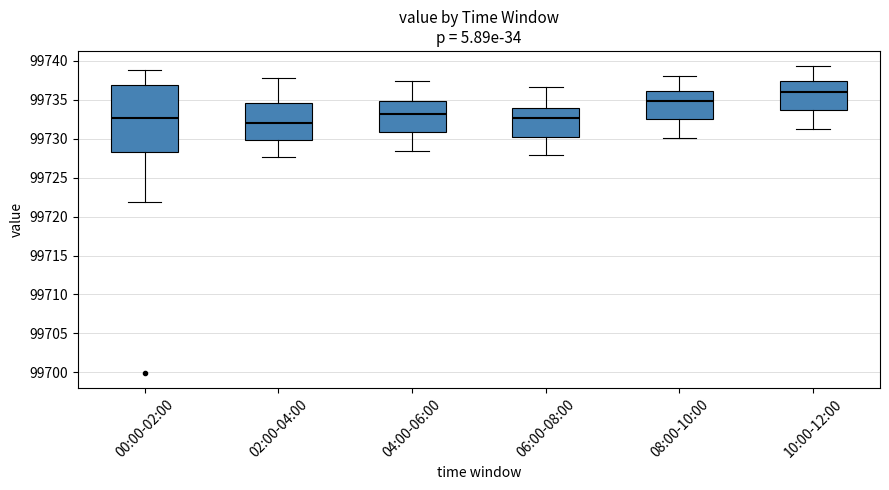

Reading left to right, read every box against the y-axis: the position of its median line, the range the box covers, and the ends of its whiskers. The values are not printed on the chart, so give them approximately, as read against the axis.

00:00-02:00: median 99732.5, box 99728.5 to 99737.0, whiskers 99722.0 to 99739.0
02:00-04:00: median 99732.0, box 99730.0 to 99734.5, whiskers 99727.5 to 99738.0
04:00-06:00: median 99733.0, box 99731.0 to 99735.0, whiskers 99728.5 to 99737.5
06:00-08:00: median 99732.5, box 99730.5 to 99734.0, whiskers 99728.0 to 99736.5
08:00-10:00: median 99735.0, box 99732.5 to 99736.0, whiskers 99730.0 to 99738.0
10:00-12:00: median 99736.0, box 99733.5 to 99737.5, whiskers 99731.5 to 99739.5